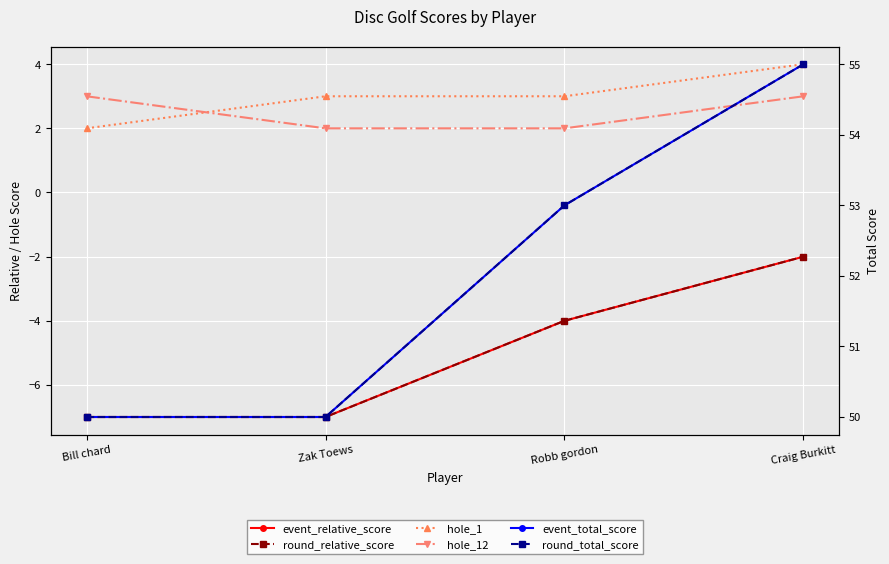

Rank the series at Craig Burkitt from lowest to highest value.

event_relative_score, round_relative_score, hole_12, hole_1, event_total_score, round_total_score